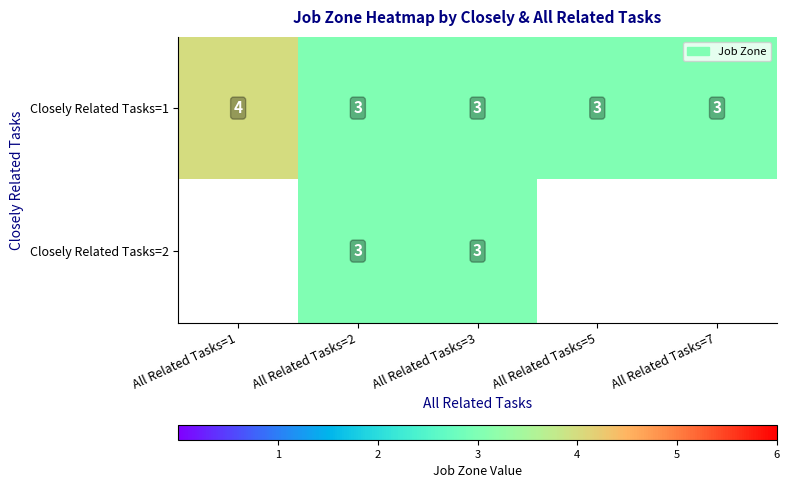

True or false: Closely Related Tasks=2 has a value of 1 at All Related Tasks=3.

False